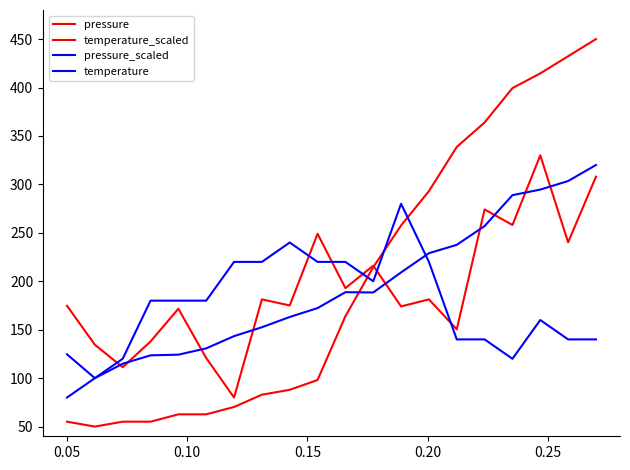

Where is the first local minimum for pressure_scaled?

0.05